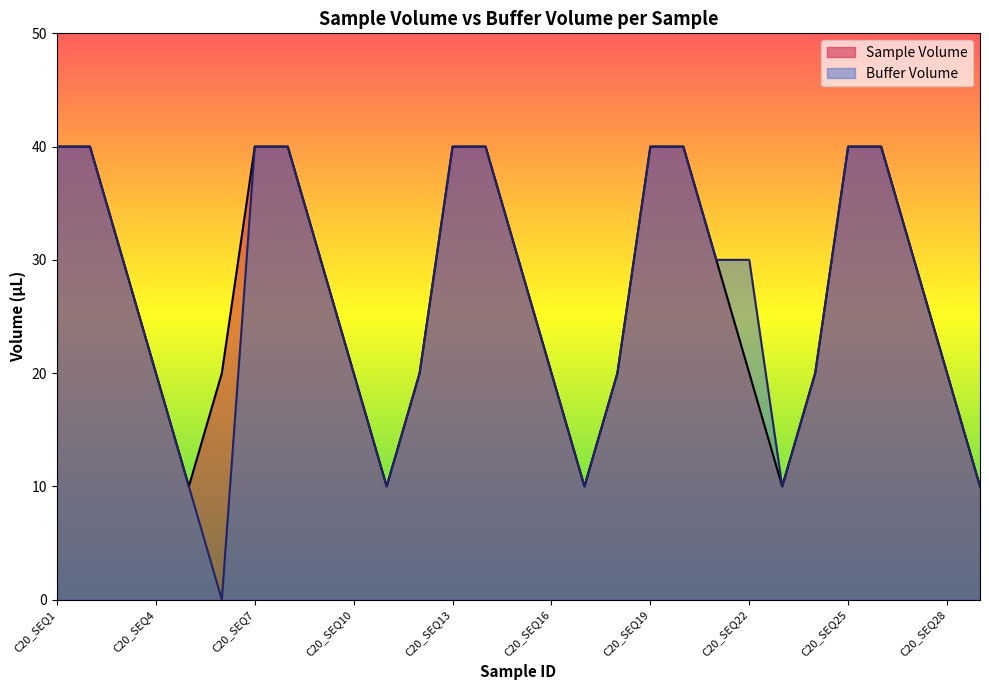

What is the difference between the maximum and minimum values in the Sample Volume series?

30